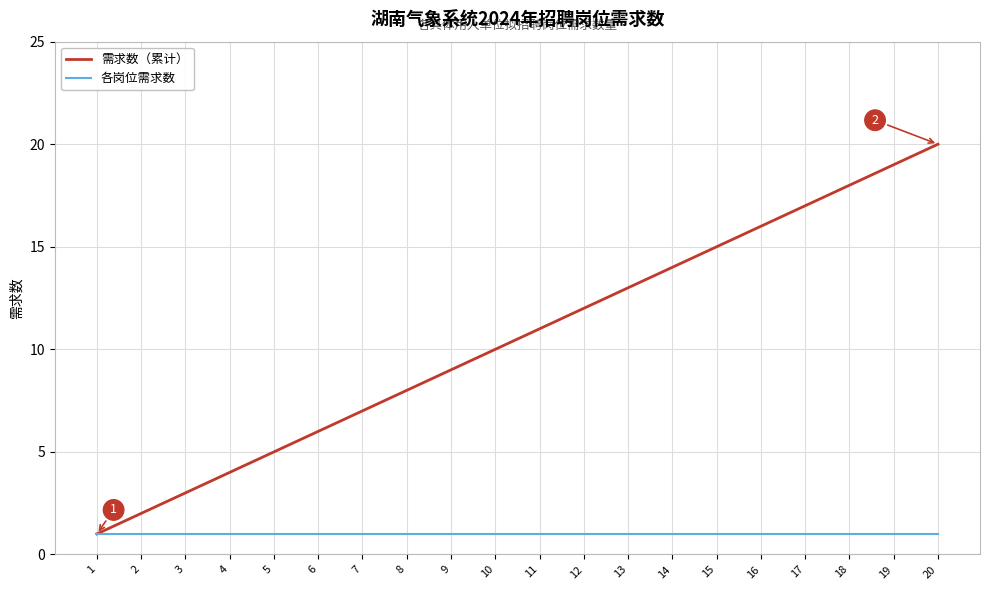

What is the highest value of the 需求数（累计） series?

20